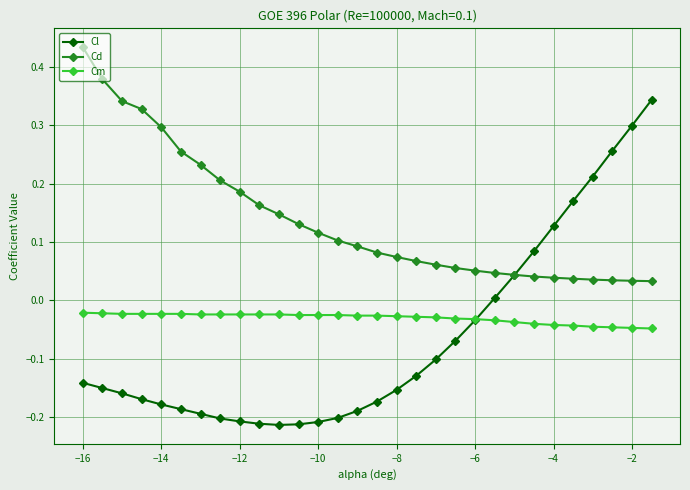

Rank the series by their average value, from lowest to highest.

Cl, Cm, Cd